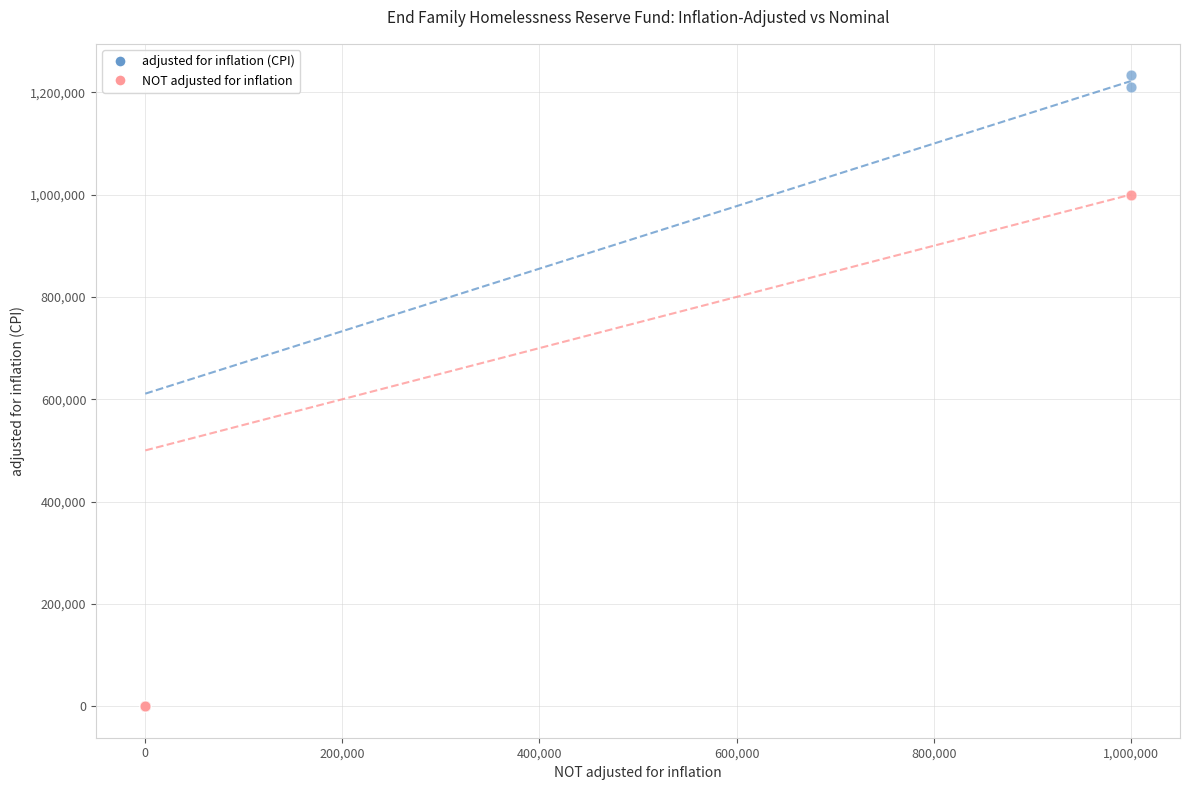

Which series reaches the maximum Y coordinate?

adjusted for inflation (CPI)